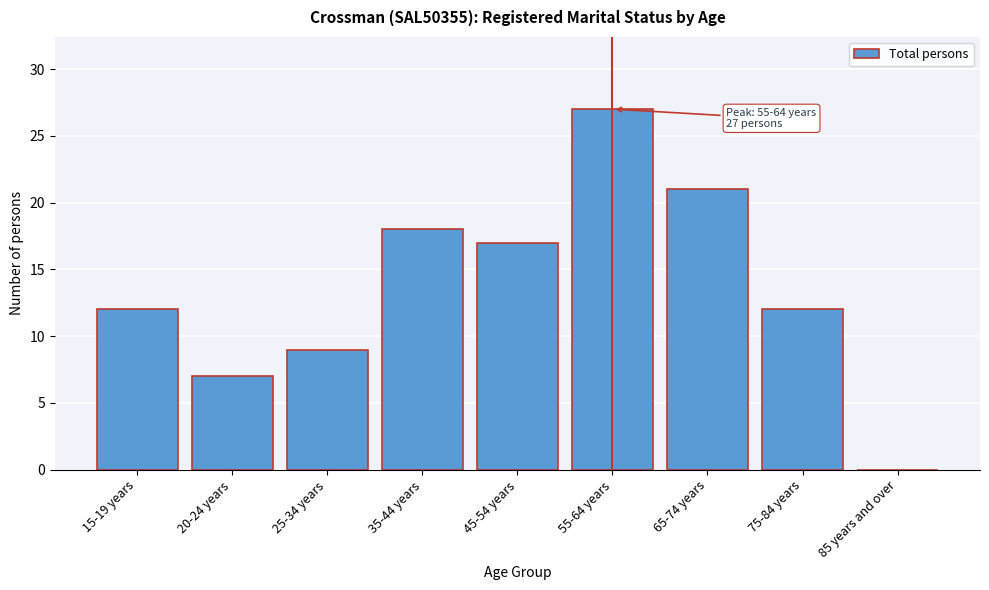

Reading left to right, transcribe all the data shown in this chart.

15-19 years=12	20-24 years=7	25-34 years=9	35-44 years=18	45-54 years=17	55-64 years=27	65-74 years=21	75-84 years=12	85 years and over=0